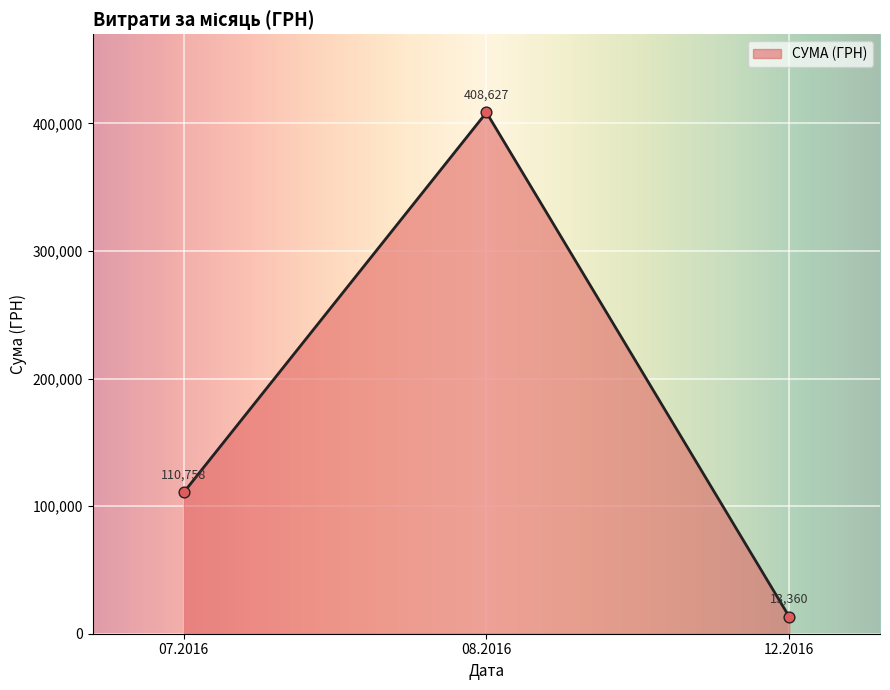

Approximately how many times larger is the value at 07.2016 compared to 12.2016?

8.3